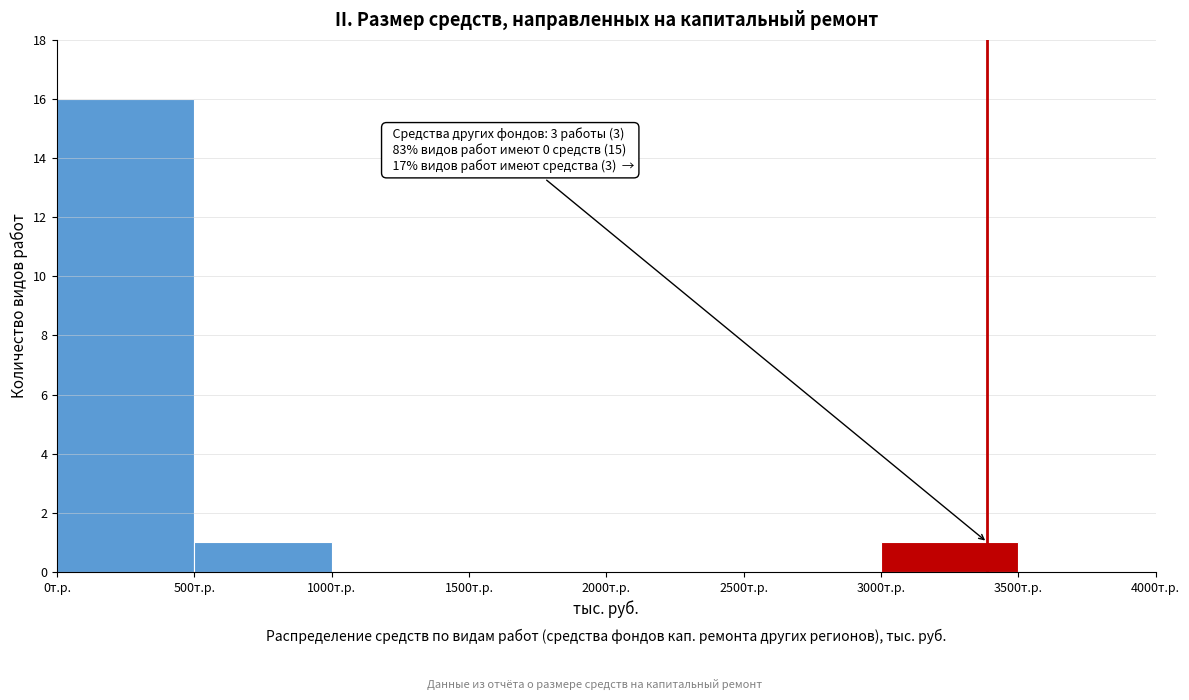

Which range on the x-axis has the tallest bar?

0 to 500